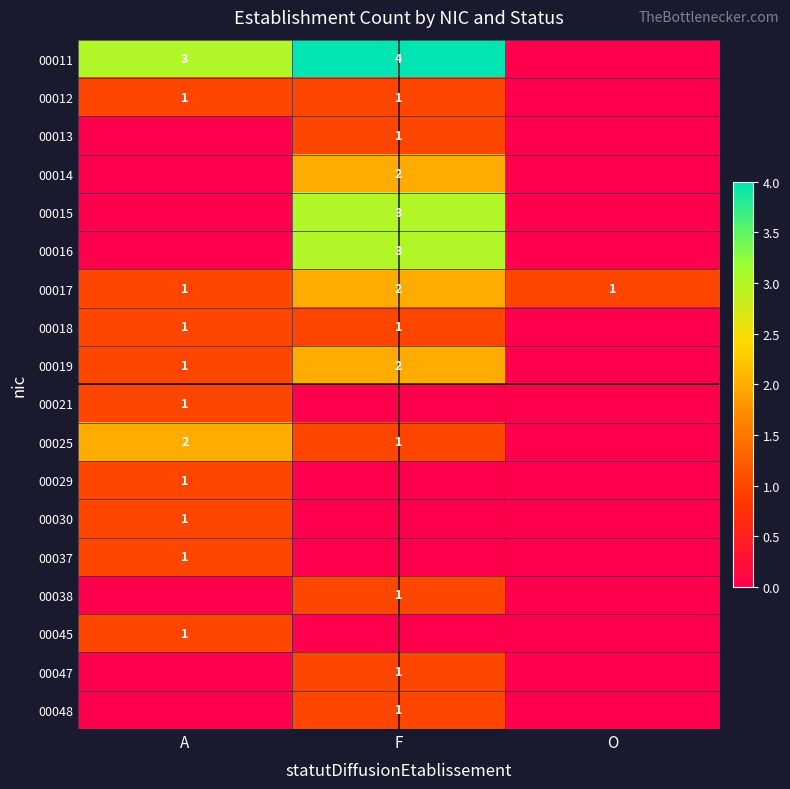

The value of 00029 at A is 0. True or false?

False